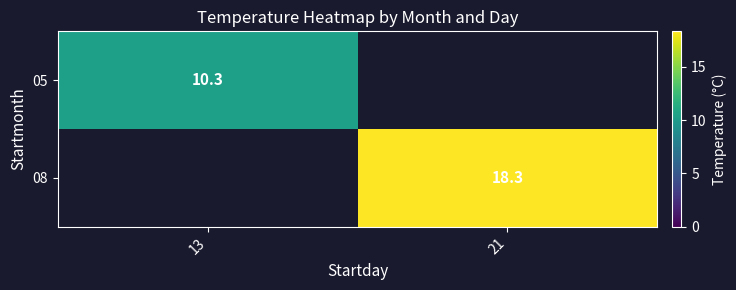

How many distinct data groups are displayed?

2